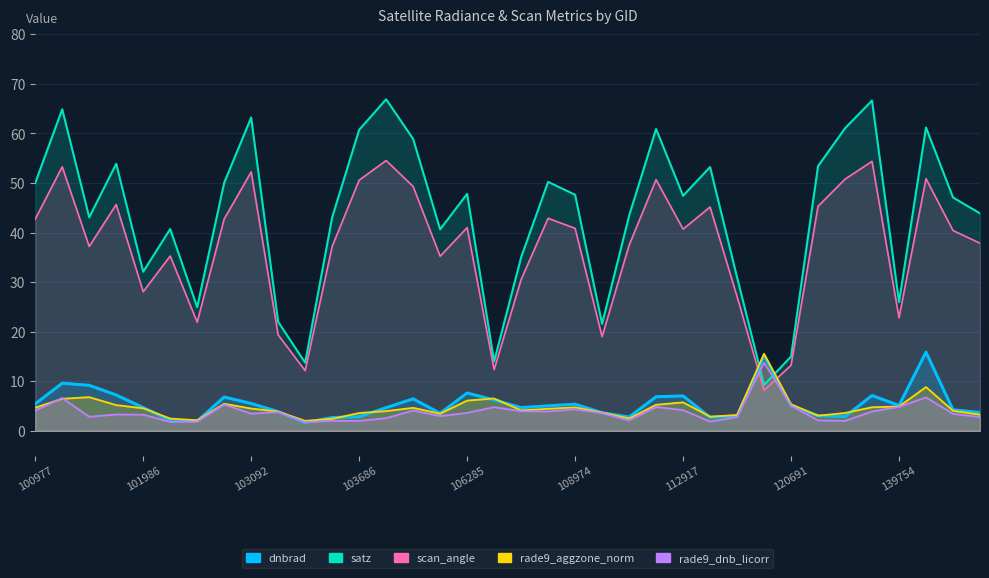

How many values in the dnbrad series are below 5?

18